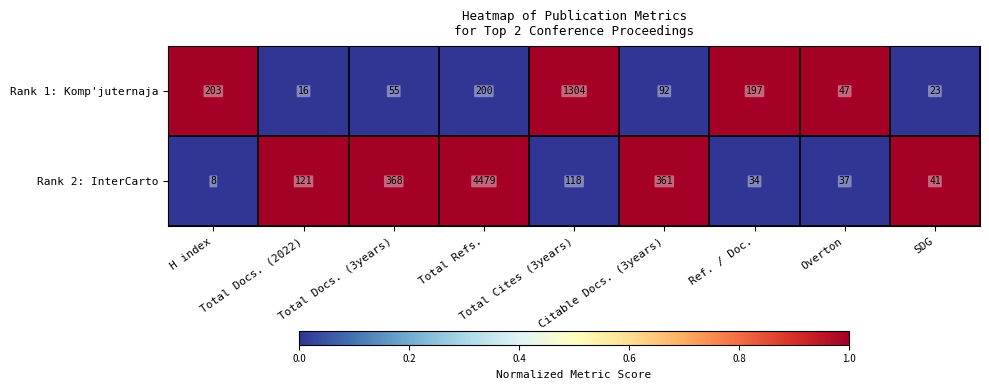

Rank the series by their average value, from lowest to highest.

Rank 1: Komp'juternaja, Rank 2: InterCarto